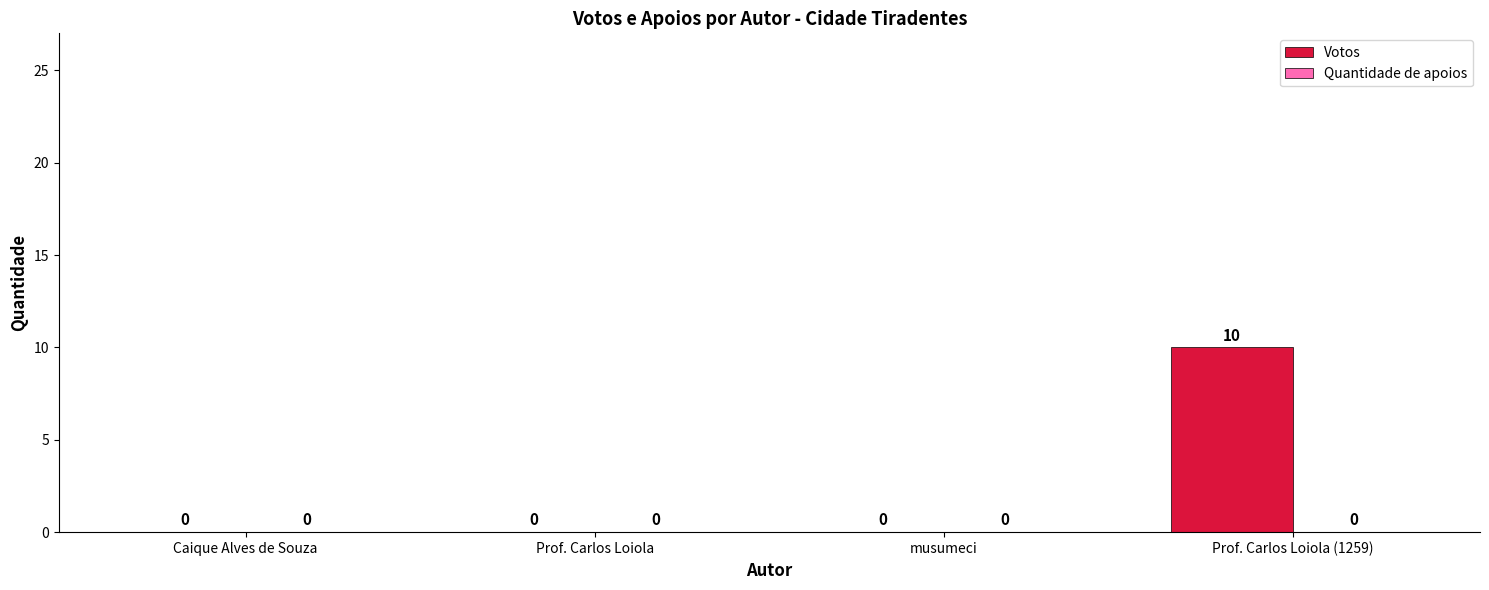

True or false: the data shows 3 at musumeci.

False